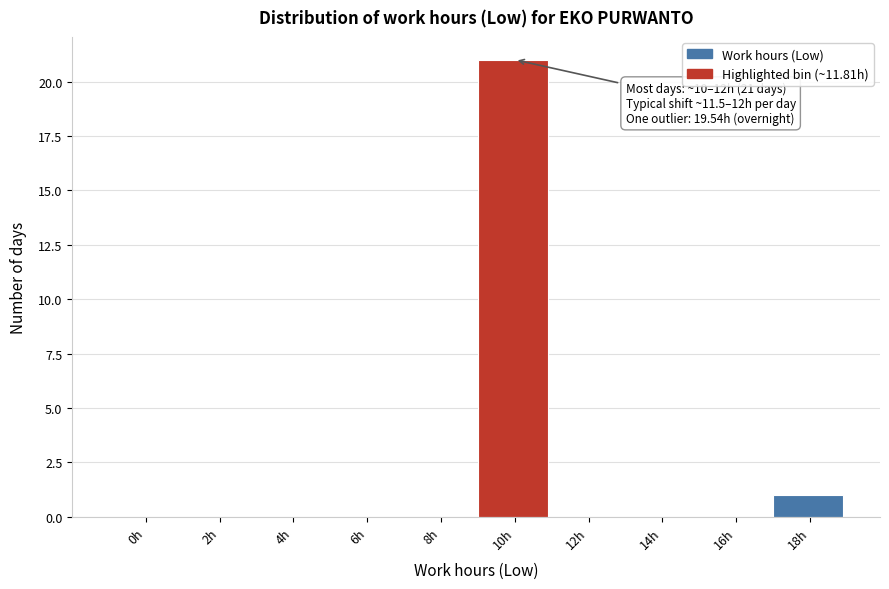

Reading left to right, transcribe all the data shown in this chart.

0h=0	2h=0	4h=0	6h=0	8h=0	10h=21	12h=0	14h=0	16h=0	18h=1